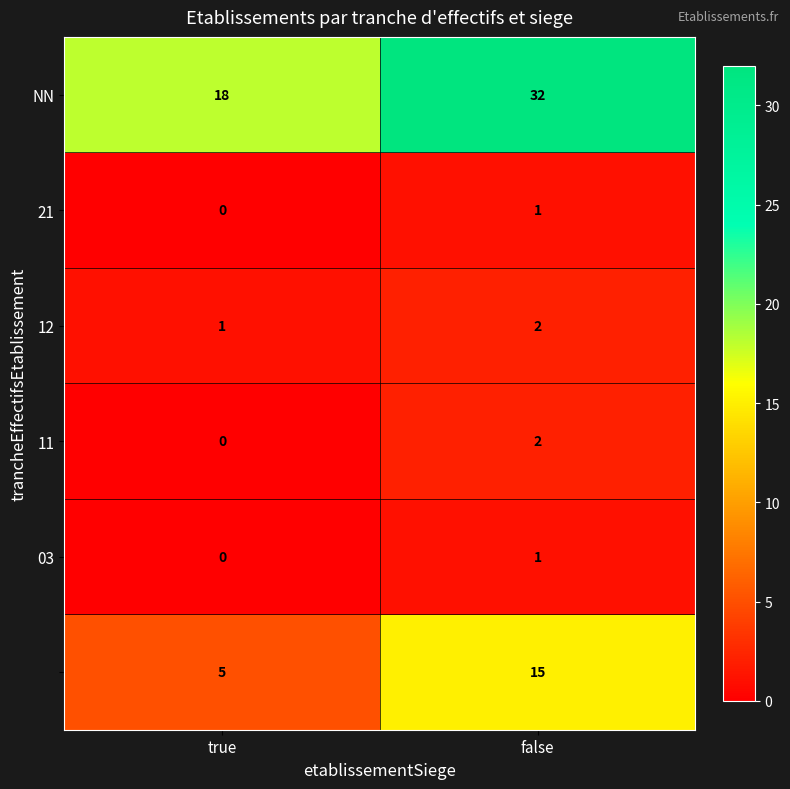

What is the greatest value displayed?

32